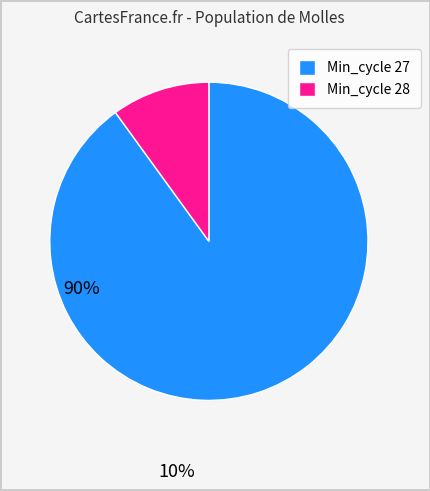

What is the ratio of the value at Min_cycle 27 to the value at Min_cycle 28?

9.0